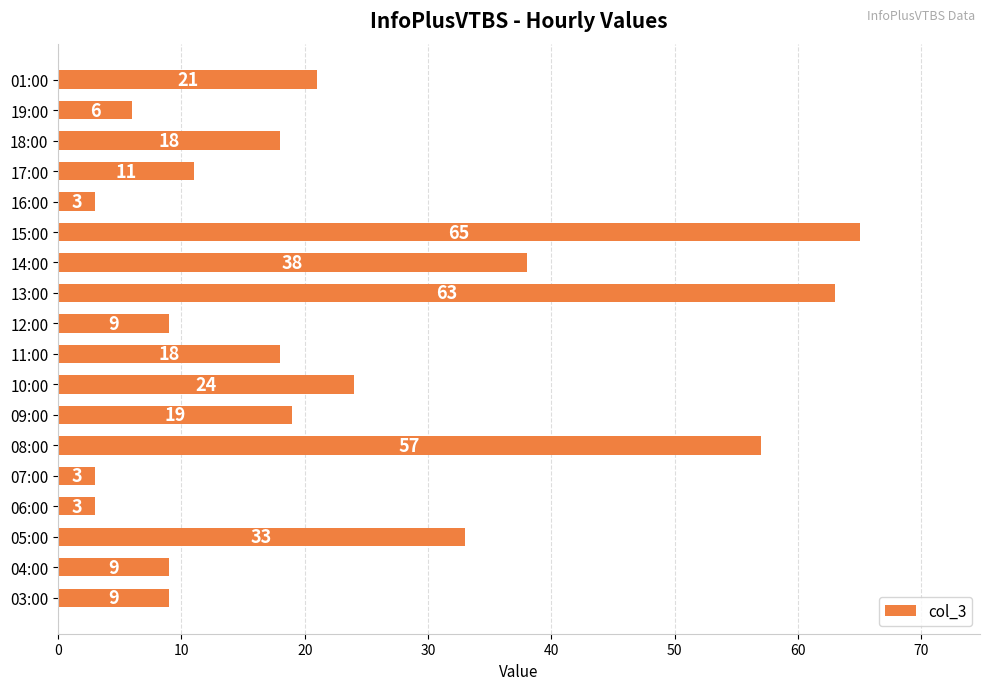

What is the ratio of the value at 14:00 to the value at 18:00?

2.1